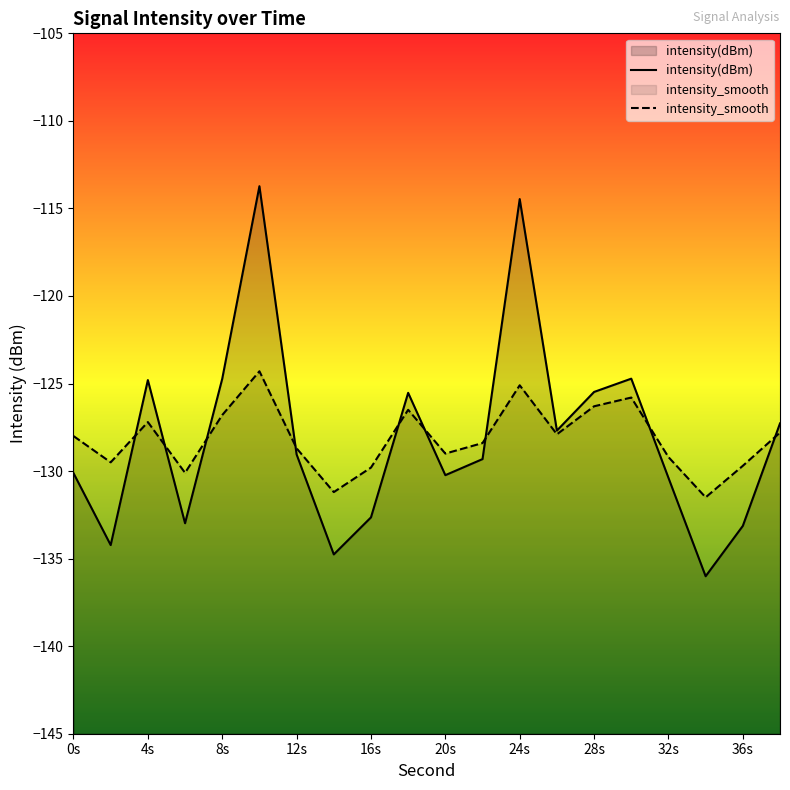

List the series in order of their peak value, highest first.

intensity(dBm), intensity_smooth